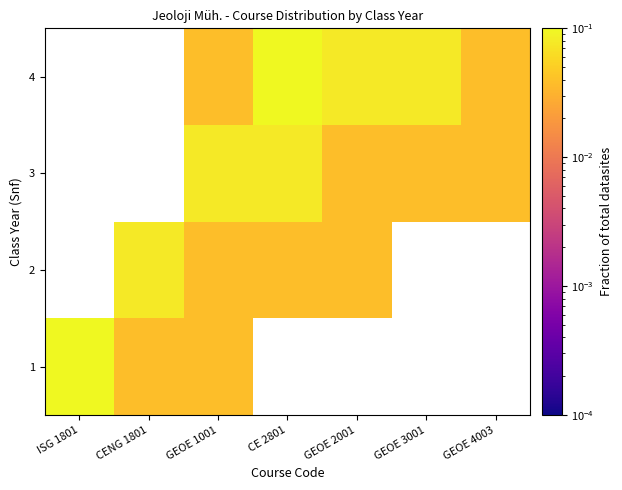

At how many categories does at least one series exceed 0?

7